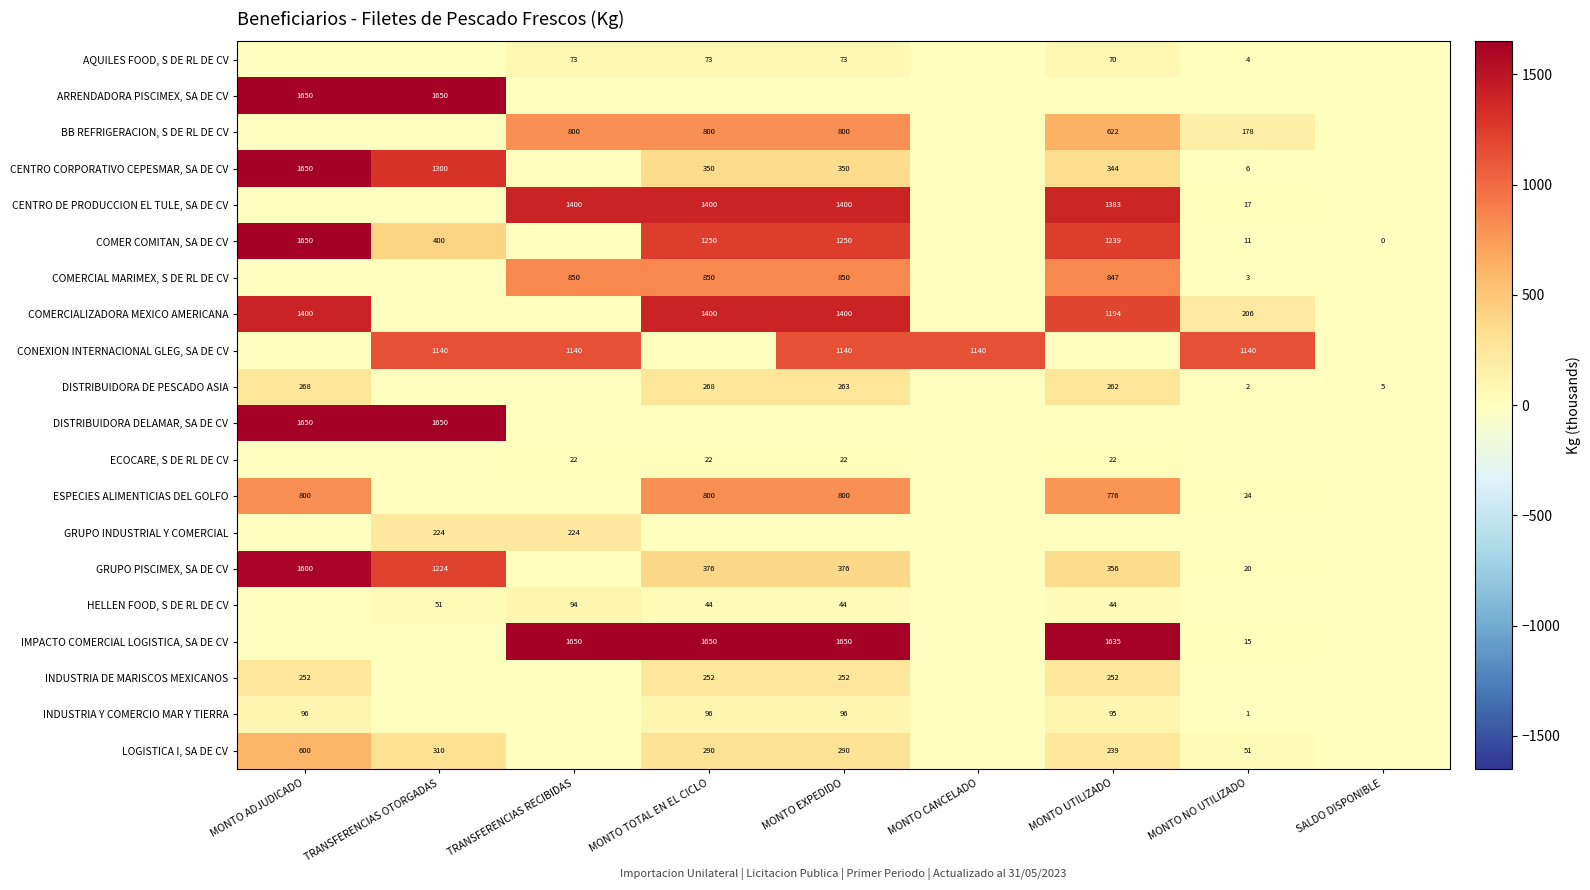

At which category does the chart reach its peak across all series?

MONTO ADJUDICADO